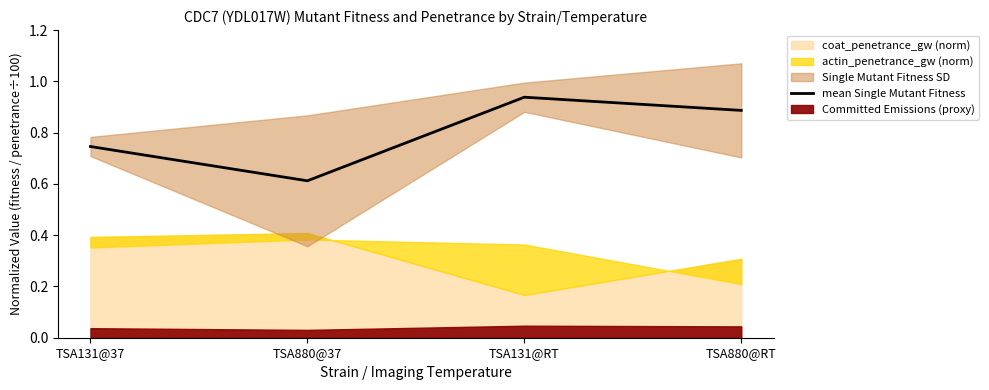

Rank the categories by value from lowest to highest.

TSA880@37, TSA131@37, TSA880@RT, TSA131@RT